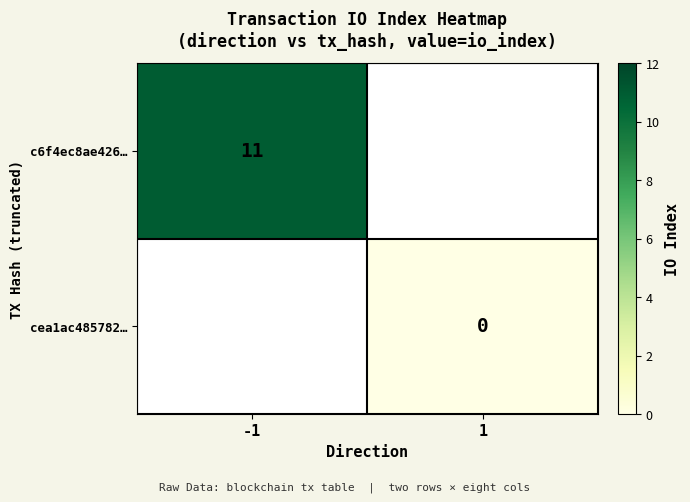

Count the number of categories in the chart.

2